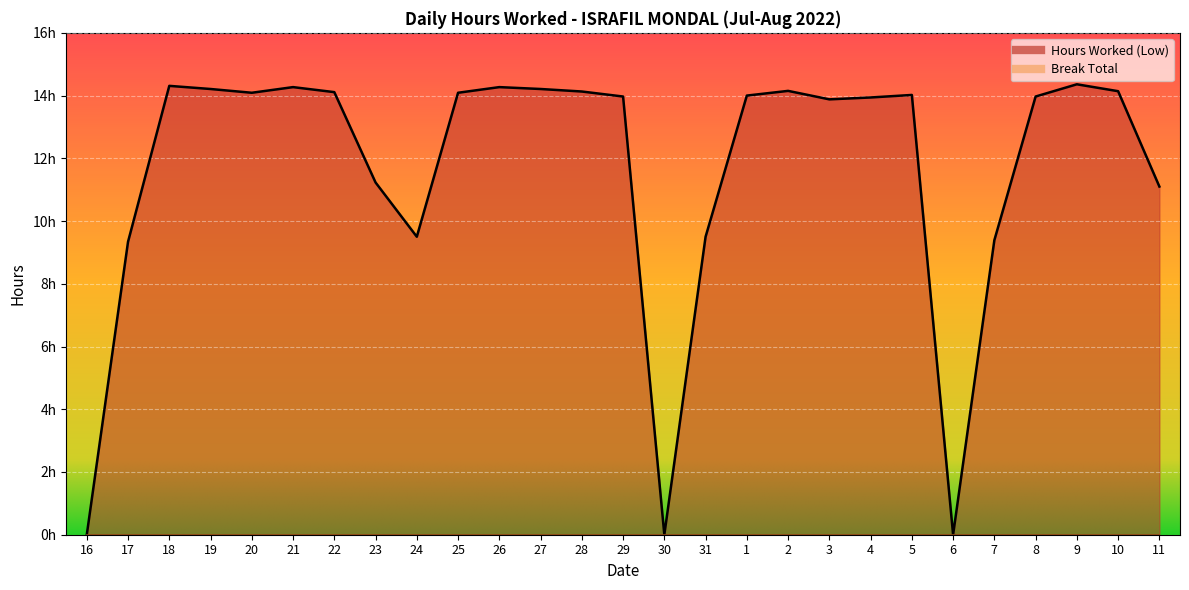

What is the value of the 19th point from the left?

13.9